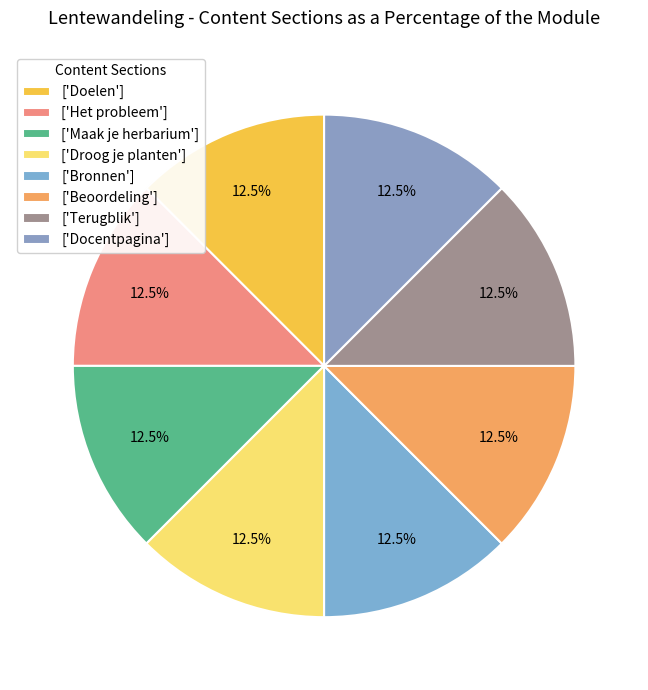

Rank the categories by value from highest to lowest.

Docentpagina, Terugblik, Beoordeling, Bronnen, Droog je planten, Maak je herbarium, Het probleem, Doelen